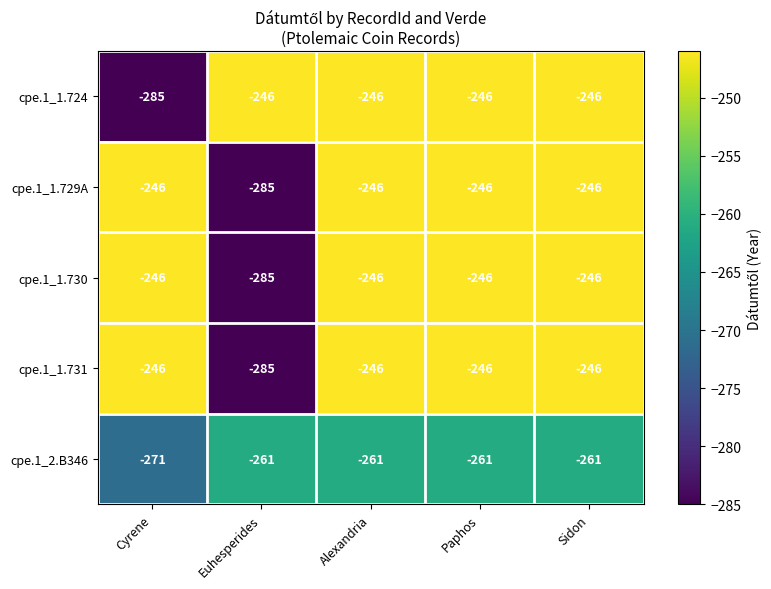

Count the number of categories in the chart.

5